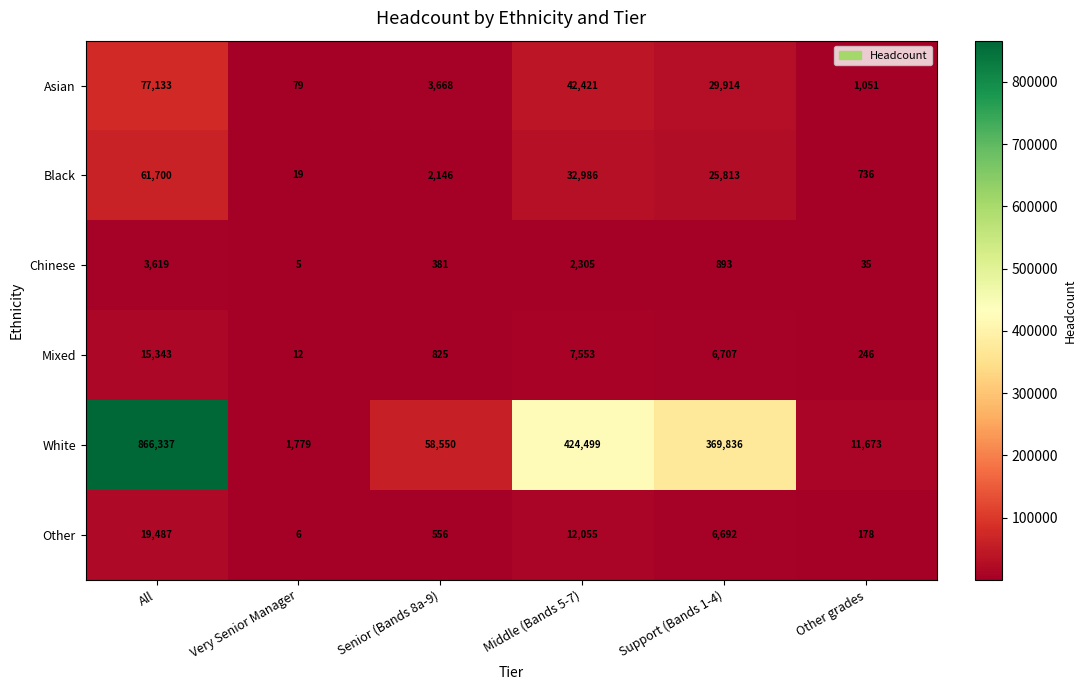

What is the spread (max minus min) of values at Middle (Bands 5-7)?

422194